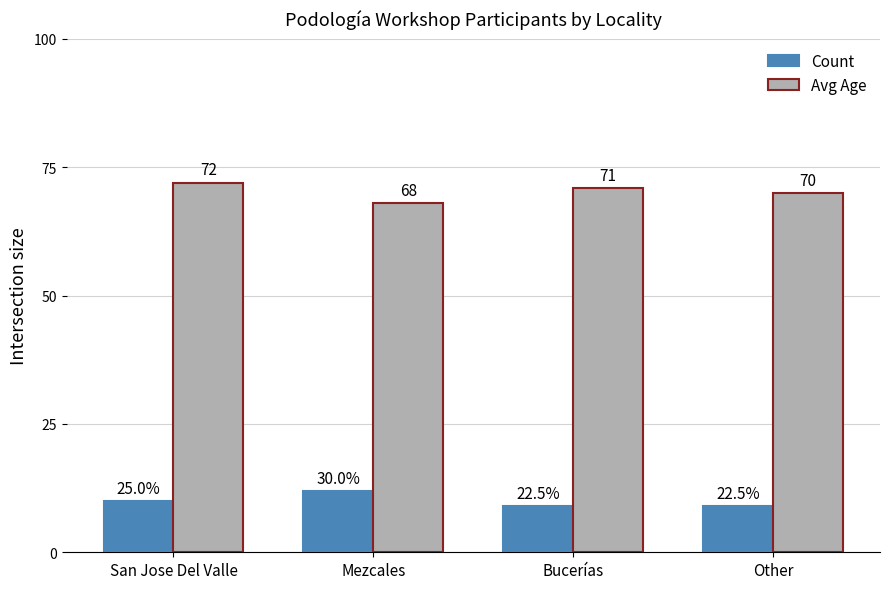

Between Mezcales and Other, which series saw the biggest shift?

Count